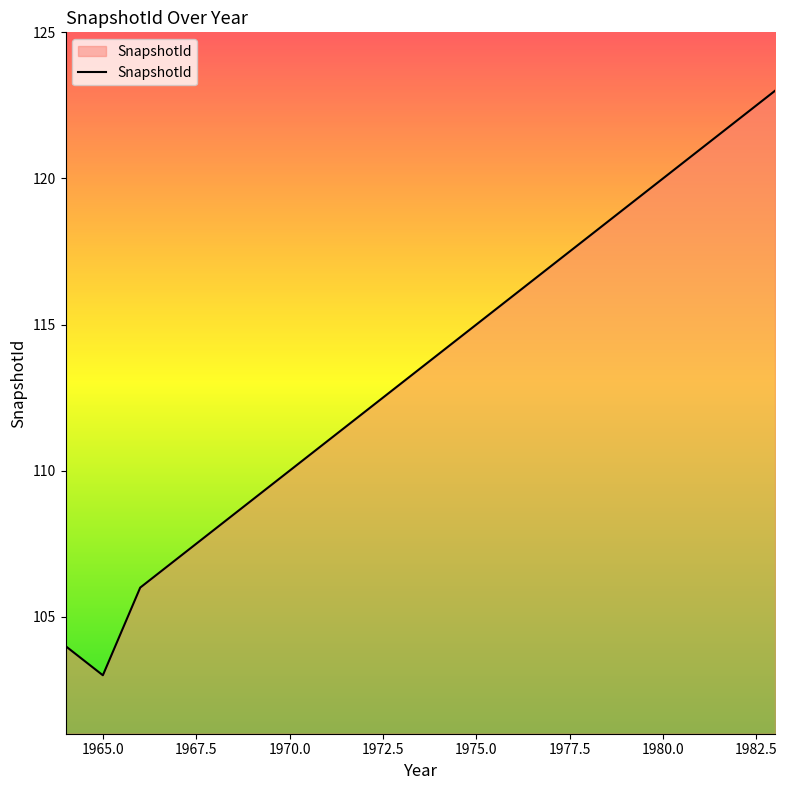

What is the minimum value shown in the chart?

103